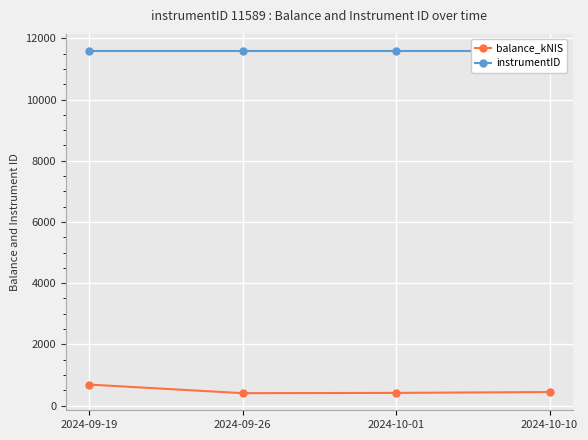

Rank the series at 2024-09-19 from lowest to highest value.

balance_kNIS, instrumentID